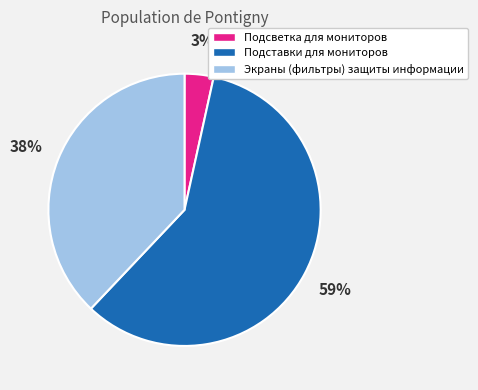

How many slices are in this pie chart?

3